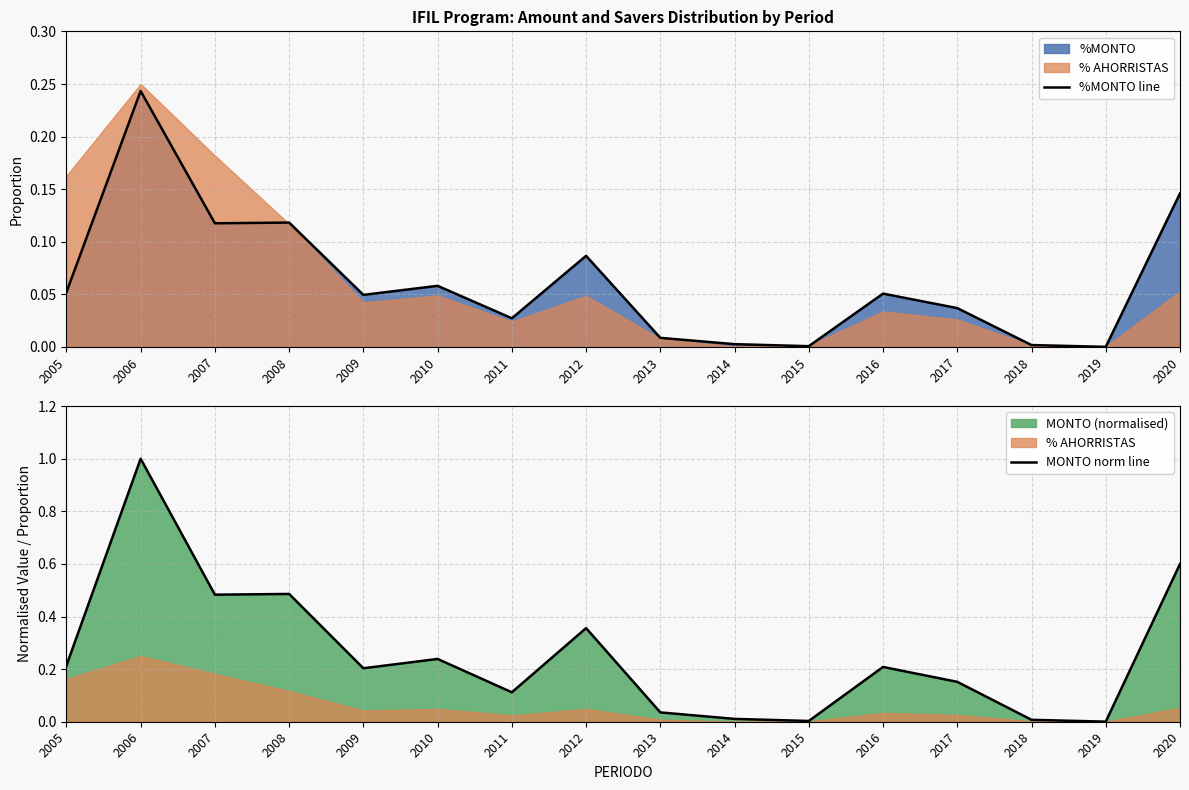

Reading right to left, transcribe all the data shown in this chart.

%MONTO line: 2020=0.1	2019=0.0	2018=0.0	2017=0.0	2016=0.1	2015=0.0	2014=0.0	2013=0.0	2012=0.1	2011=0.0	2010=0.1	2009=0.0	2008=0.1	2007=0.1	2006=0.2	2005=0.1
MONTO norm line: 2020=0.6	2019=0.0	2018=0.0	2017=0.2	2016=0.2	2015=0.0	2014=0.0	2013=0.0	2012=0.4	2011=0.1	2010=0.2	2009=0.2	2008=0.5	2007=0.5	2006=1.0	2005=0.2